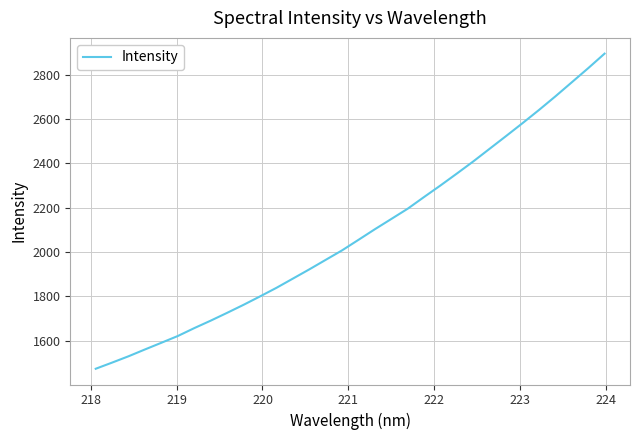

What is the difference between the maximum and minimum values?

1421.6